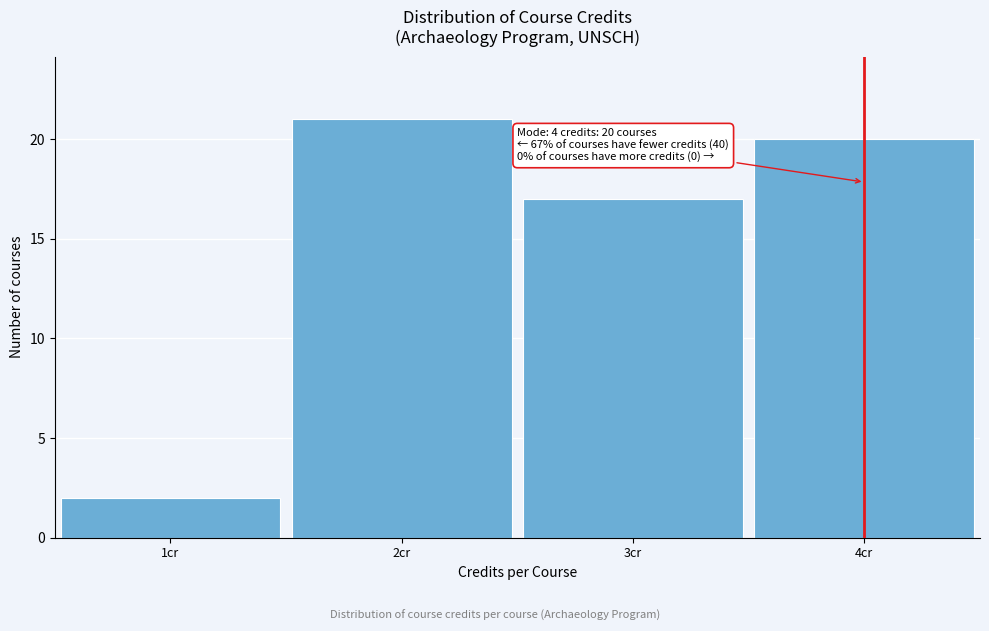

Which range on the x-axis has the tallest bar?

1.5 to 2.5